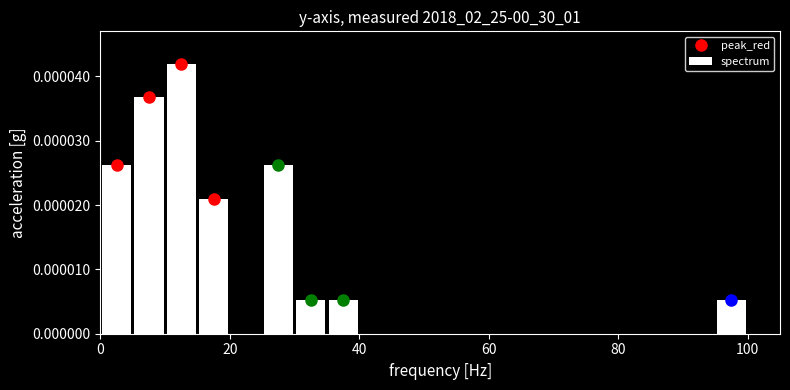

Read against the x-axis, roughly where is the centre of the tallest bar?

12